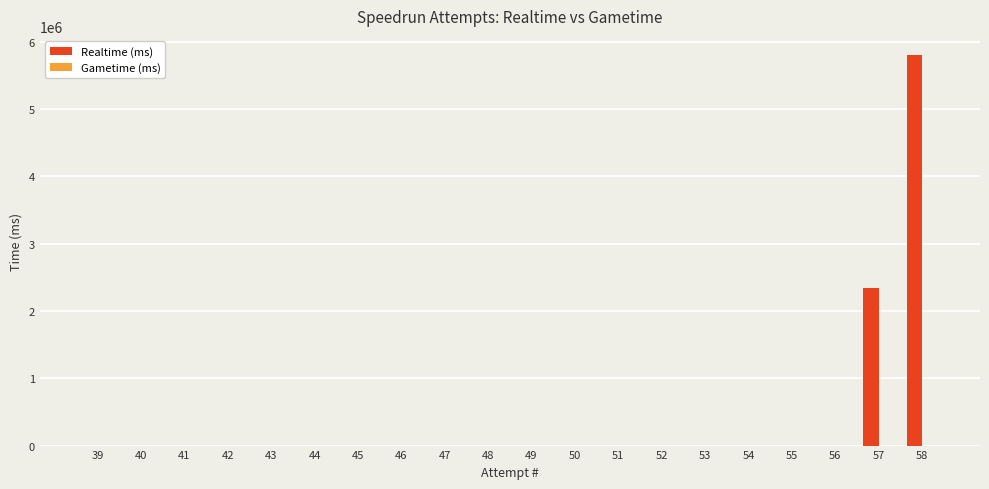

How many series are shown in this chart?

1